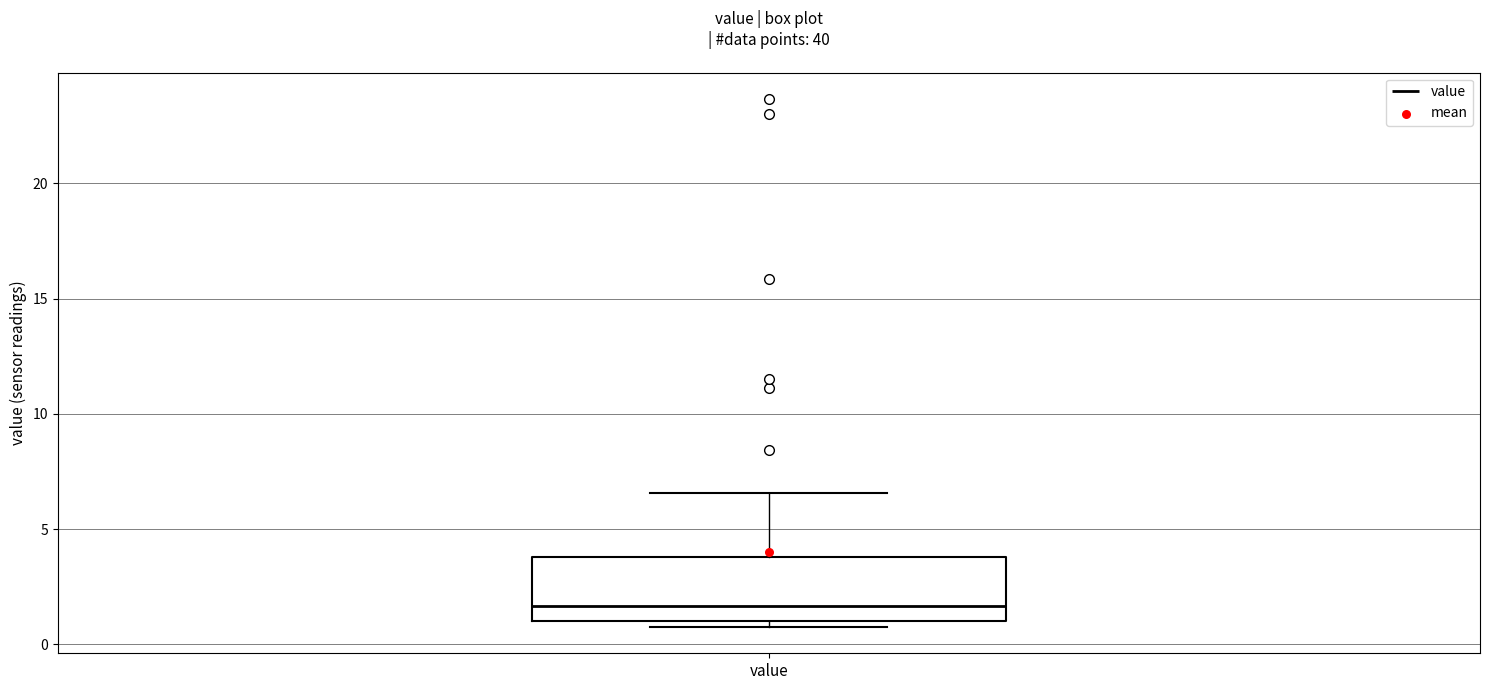

Read this box plot against the y-axis: the position of the median line, the range covered by the box, and the ends of both whiskers. The values are not printed on the chart, so give them approximately, as read against the axis.

median 1.5, box 1.0 to 4.0, whiskers 1.0 (just below the box's lower edge) to 6.5